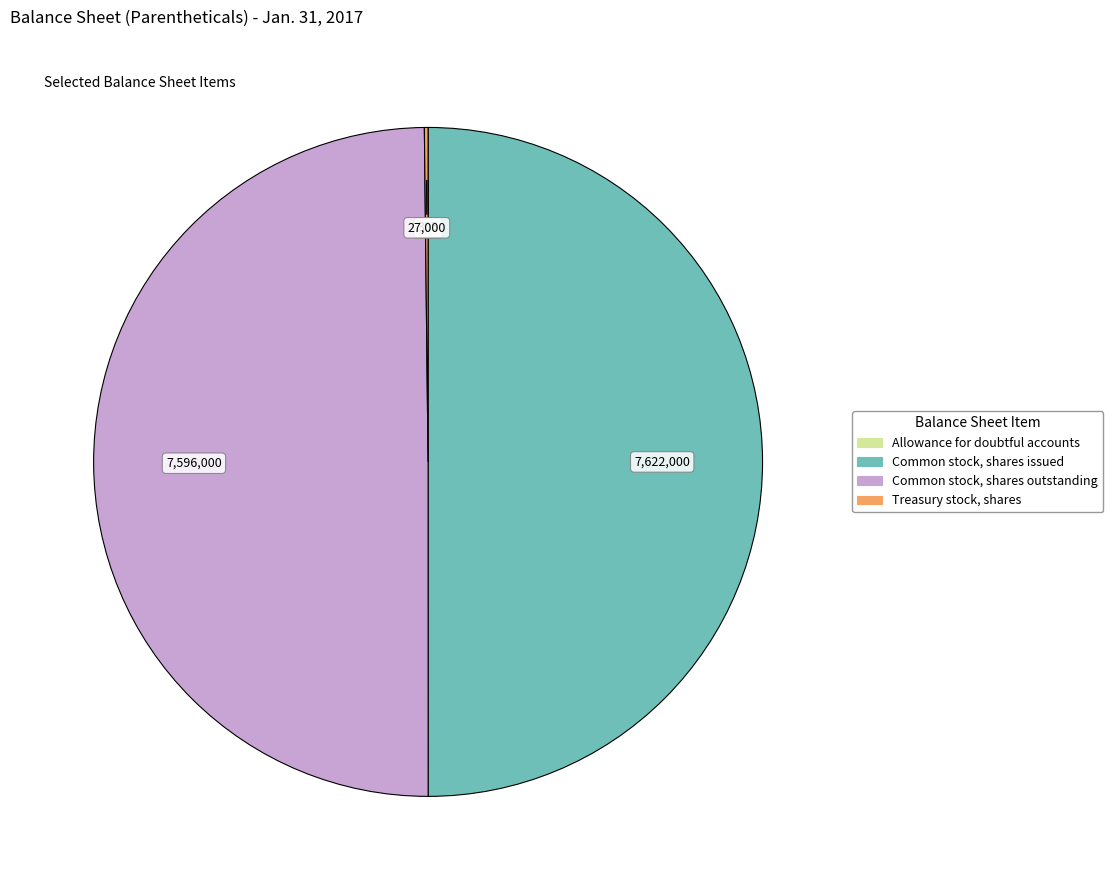

True or false: Common stock, shares outstanding accounts for 50% of the total.

True